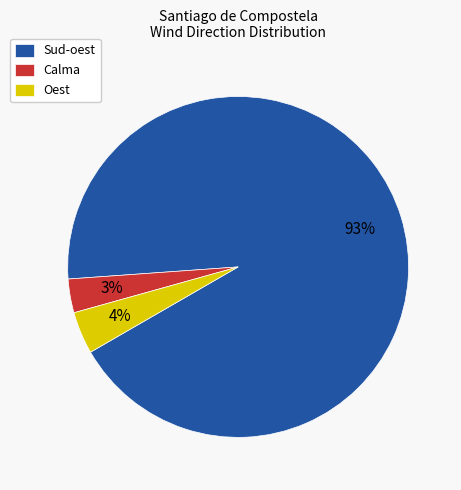

To the nearest percent, what is the difference between the Sud-oest and Calma slice percentages?

90%